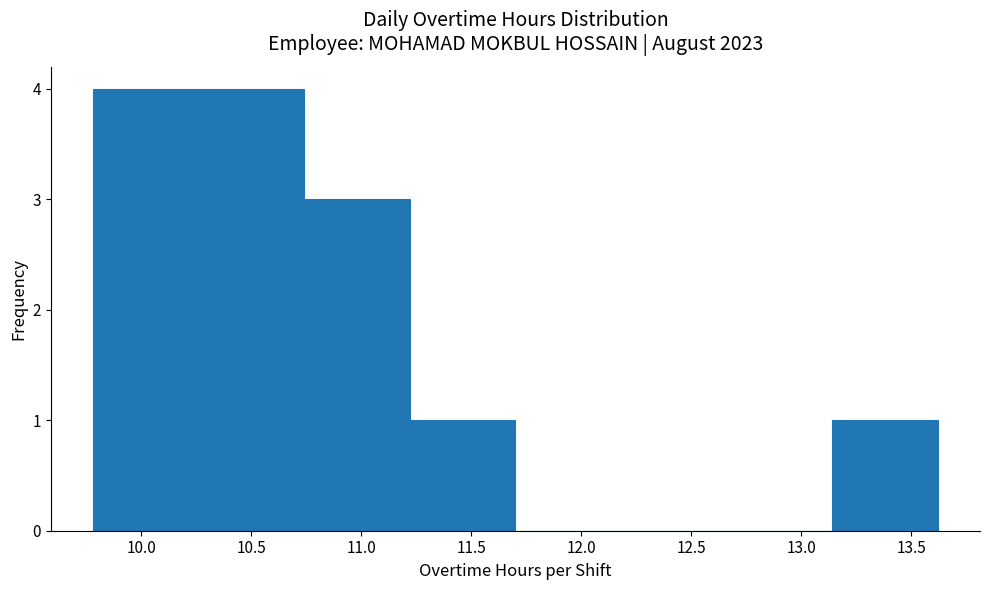

Reading left to right, list every bar in this chart as the range it spans on the x-axis followed by its height. Neither the bar edges nor the heights are printed on the chart, so give them approximately, as read against the axes.

9.78 to 10.26: 4
10.26 to 10.74: 4
10.74 to 11.22: 3
11.22 to 11.70: 1
11.70 to 12.18: 0
12.18 to 12.66: 0
12.66 to 13.14: 0
13.14 to 13.62: 1